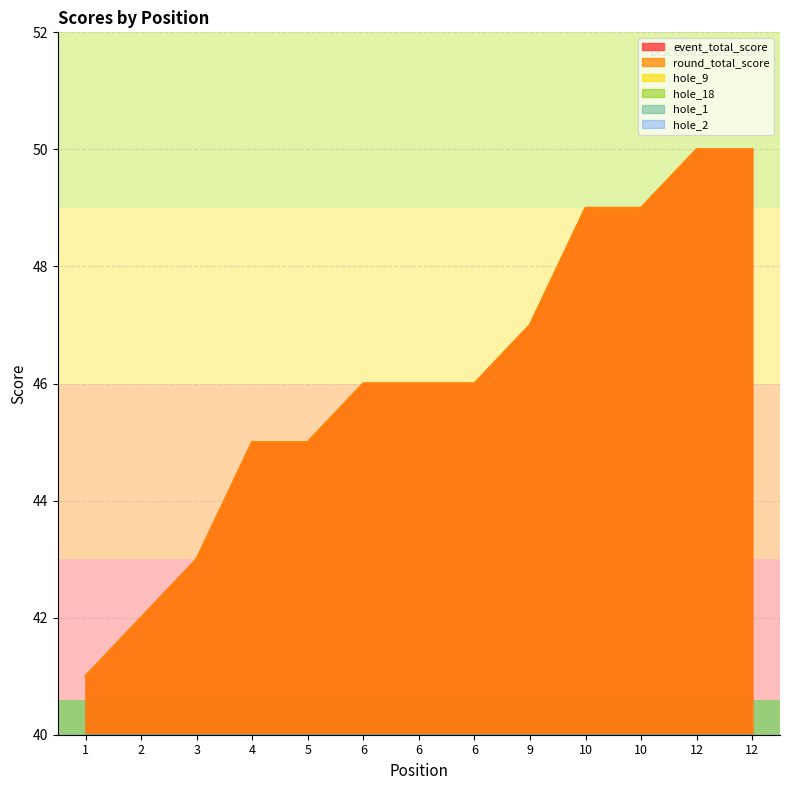

What is the sum of all event_total_score values?

599